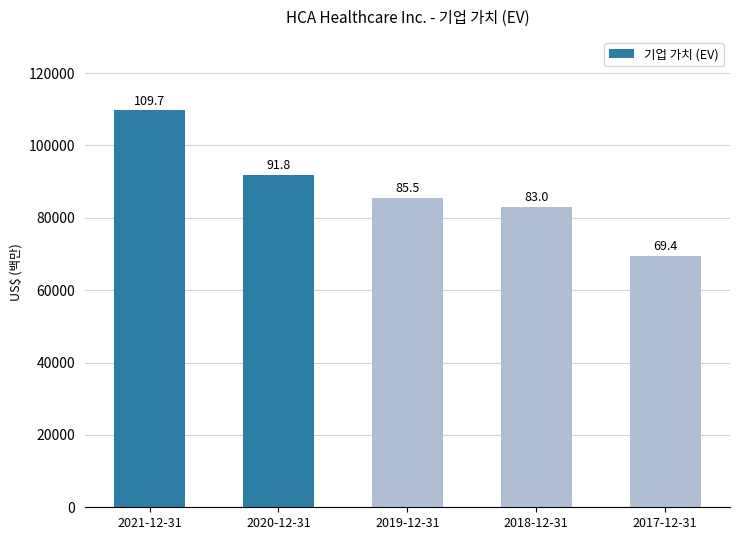

What is the sum of all values?

439342